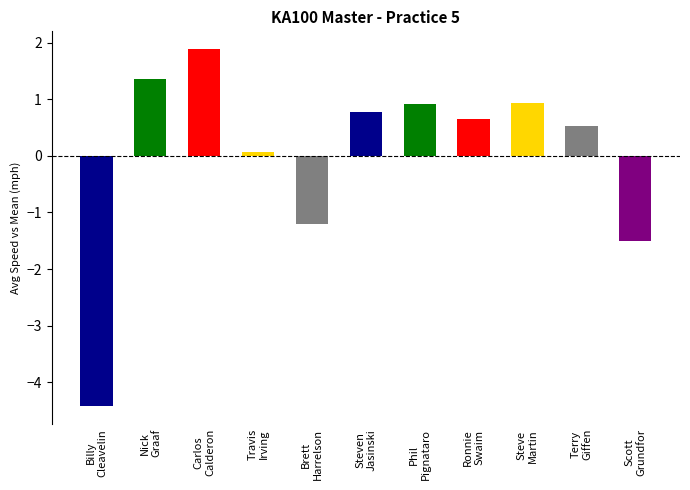

Reading left to right, extract all data points from this chart.

-4.4	1.4	1.9	0.1	-1.2	0.8	0.9	0.7	0.9	0.5	-1.5